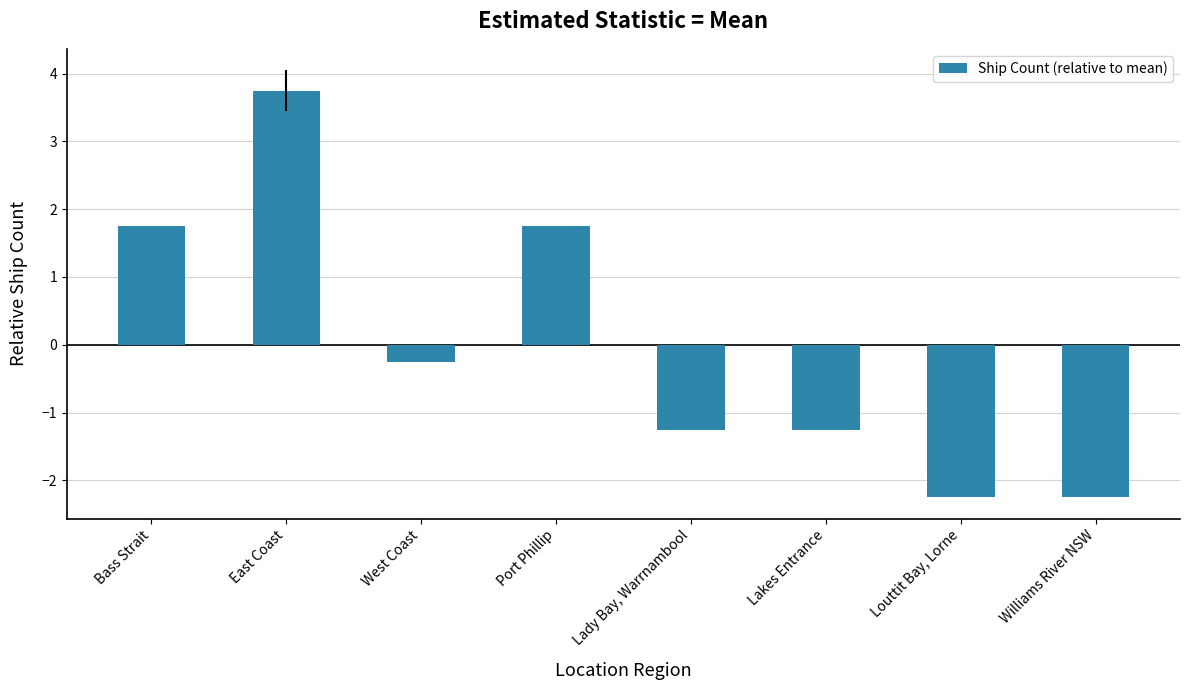

Is it true that the value at Bass Strait is 1.8?

True